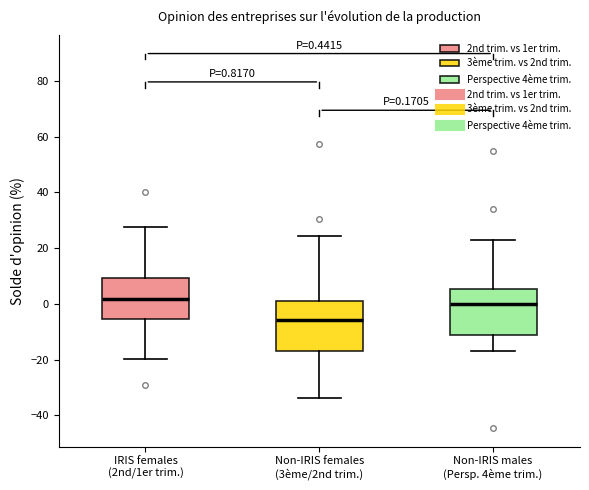

Which box's median line is the lowest?

Non-IRIS females (3ème/2nd trim.)